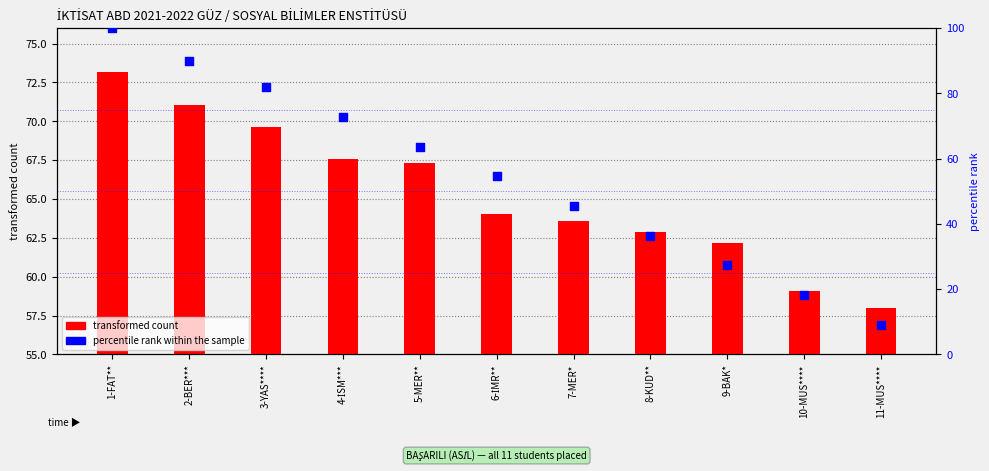

Is the value of transformed count at 2-BER*** greater than the value of percentile rank within the sample at 4-İSM***?

No